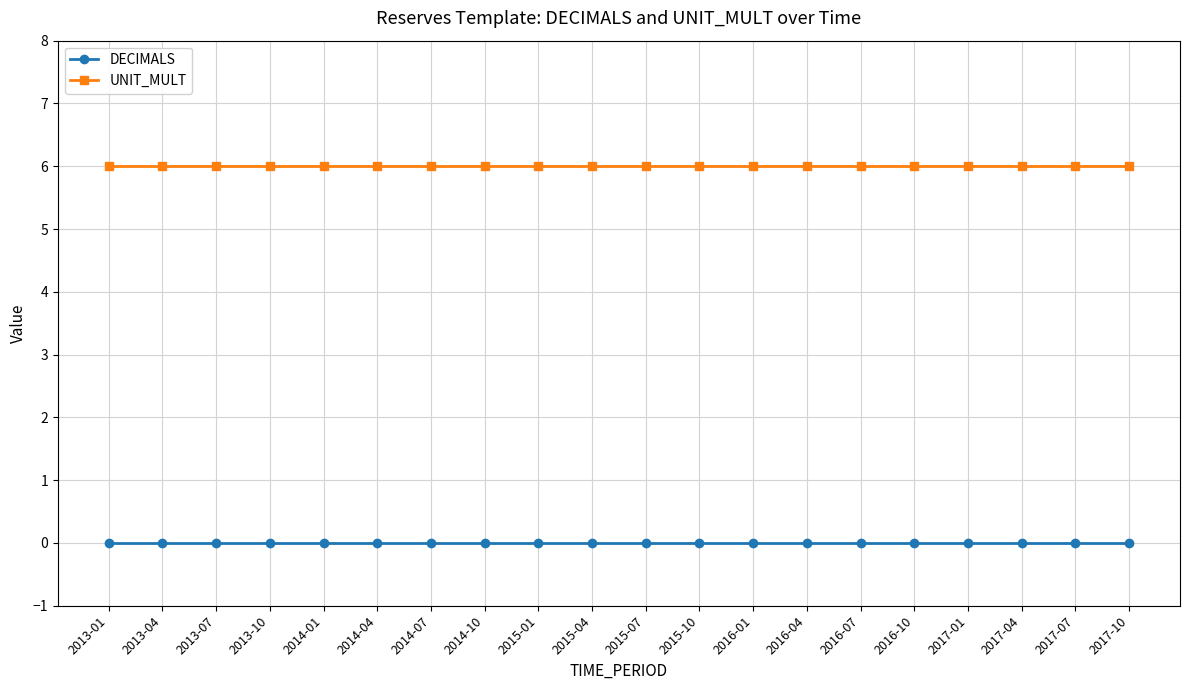

Reading left to right, extract all data points from this chart.

DECIMALS: 0	0	0	0	0	0	0	0	0	0	0	0	0	0	0	0	0	0	0	0
UNIT_MULT: 6	6	6	6	6	6	6	6	6	6	6	6	6	6	6	6	6	6	6	6